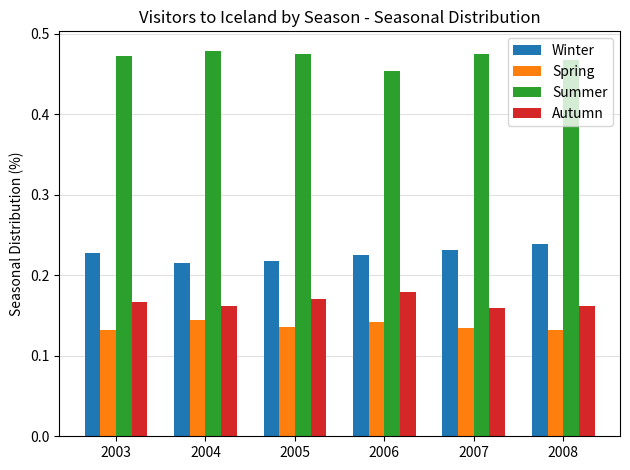

What is the sum of all Spring values?

0.8